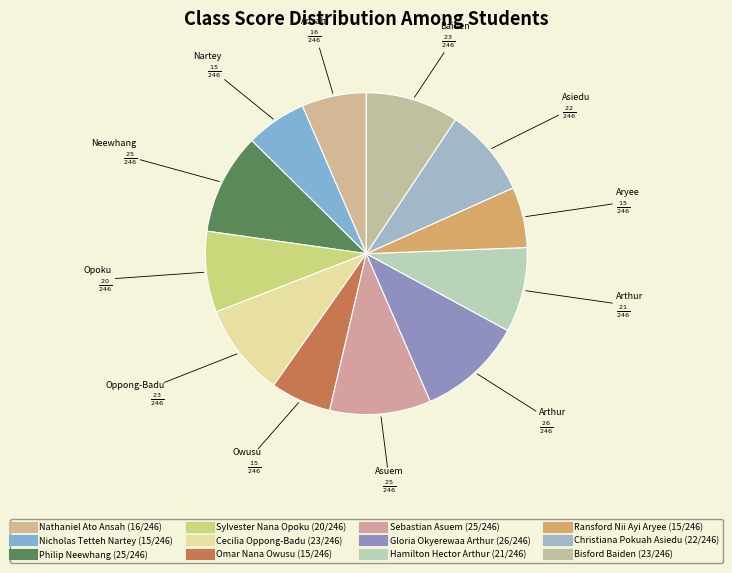

Count the number of slices in the pie.

12